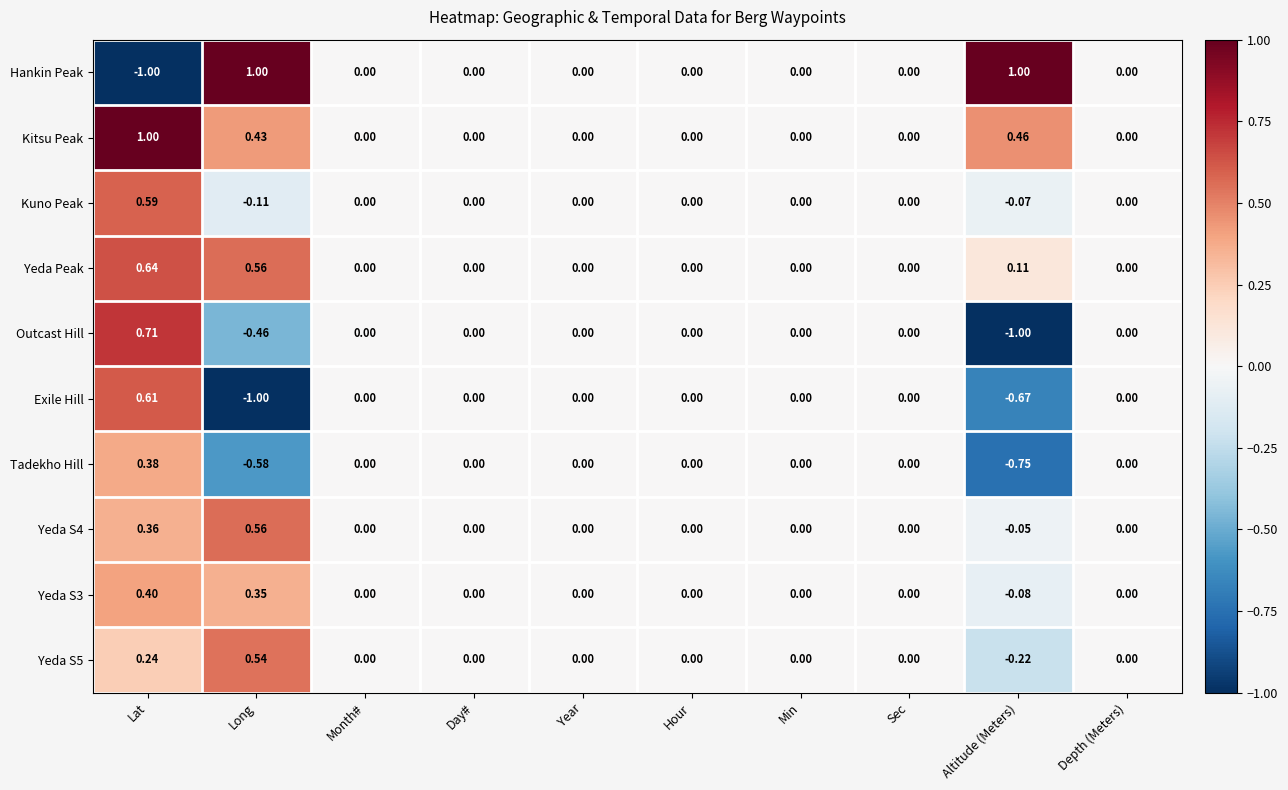

Which series has the largest range (max minus min)?

Hankin Peak